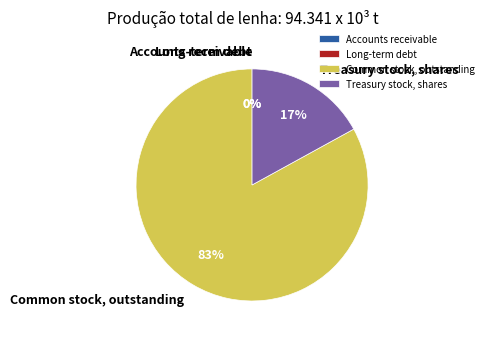

To the nearest percent, what percentage of the pie is Treasury stock, shares?

17%